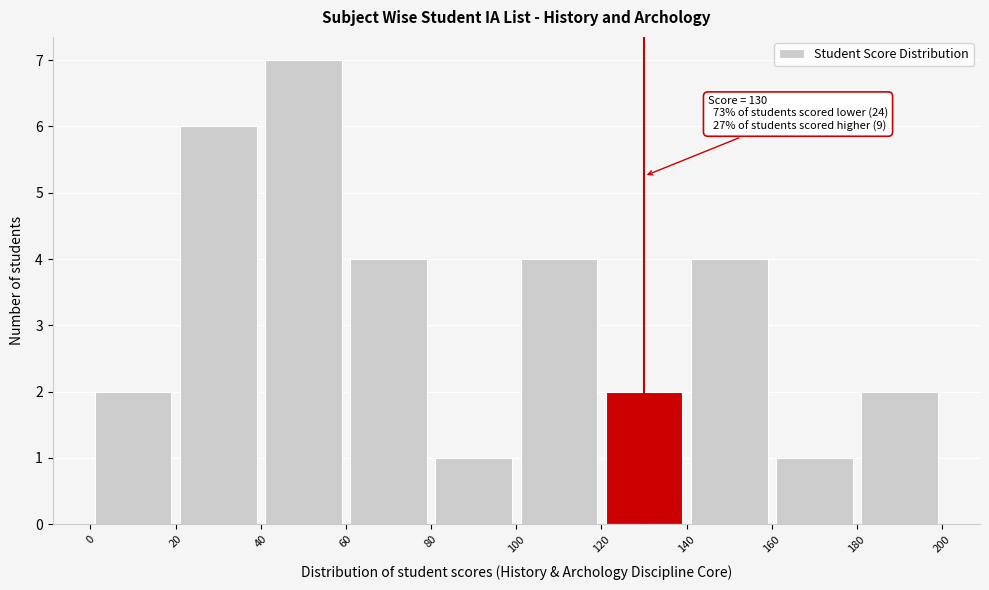

Which range on the x-axis has the tallest bar?

40 to 60